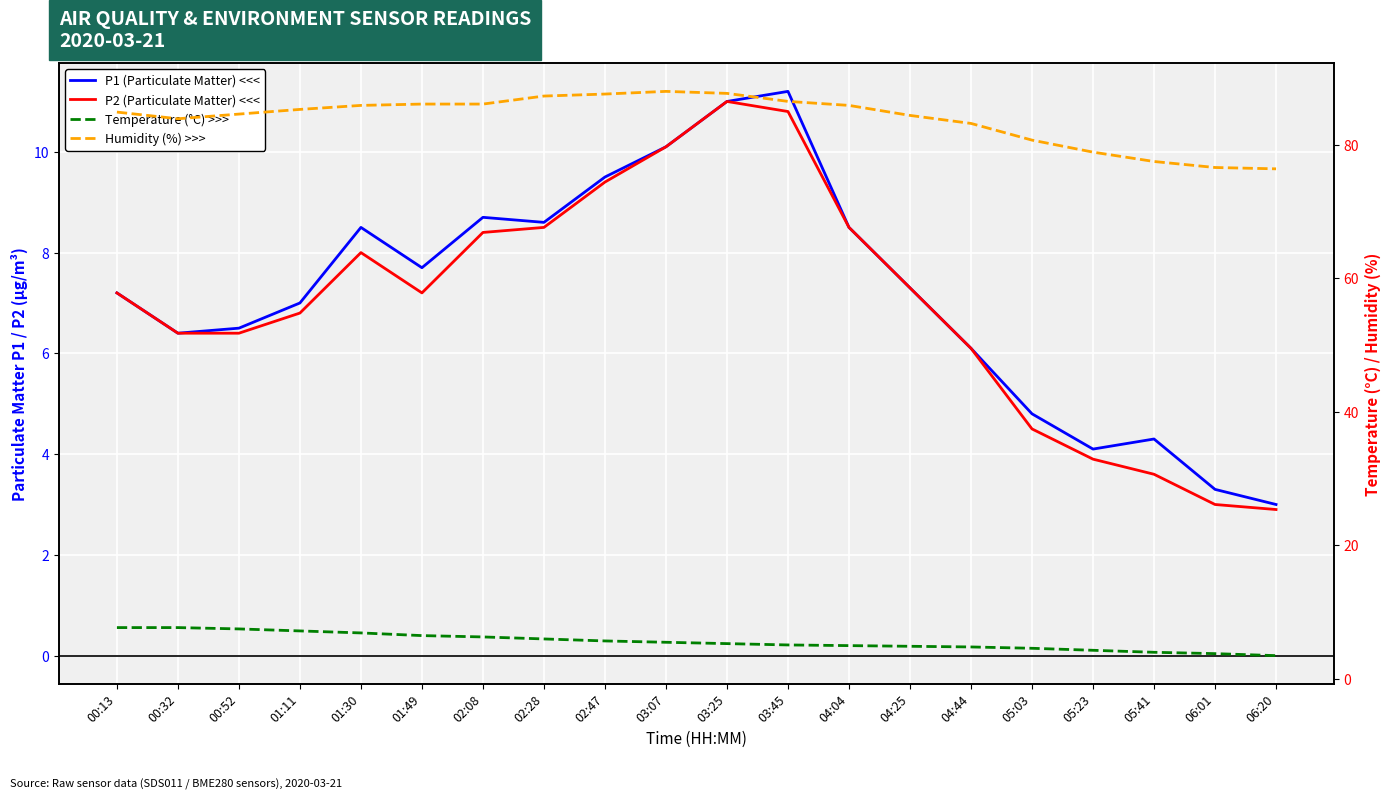

At which category is the sum across all series the highest?

03:25